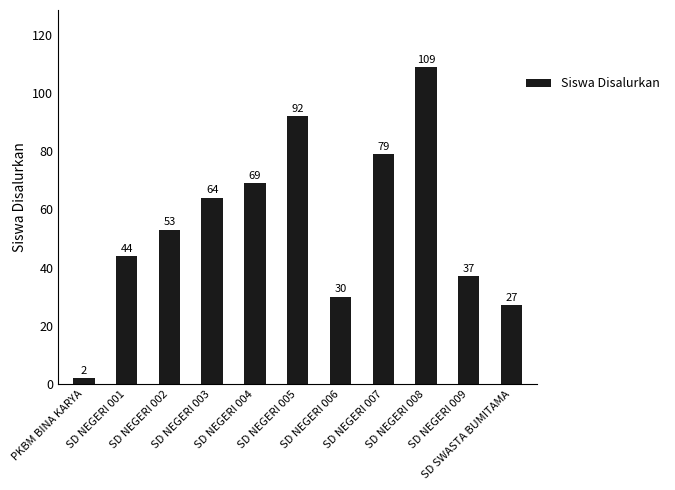

List the labels in order of value, smallest first.

PKBM BINA KARYA, SD SWASTA BUMITAMA, SD NEGERI 006, SD NEGERI 009, SD NEGERI 001, SD NEGERI 002, SD NEGERI 003, SD NEGERI 004, SD NEGERI 007, SD NEGERI 005, SD NEGERI 008